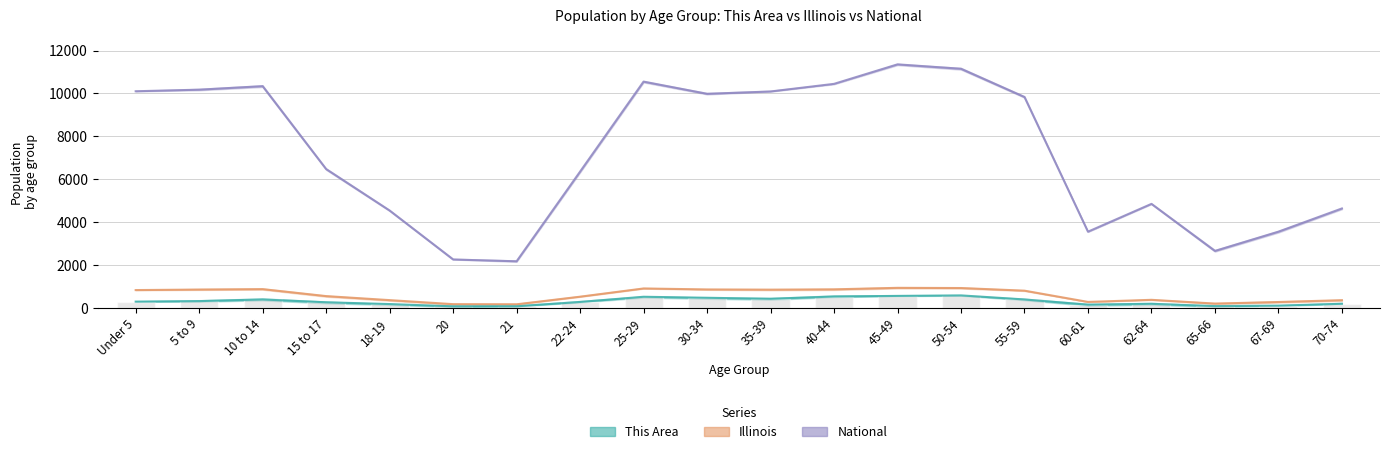

How many data points are above 298?

9